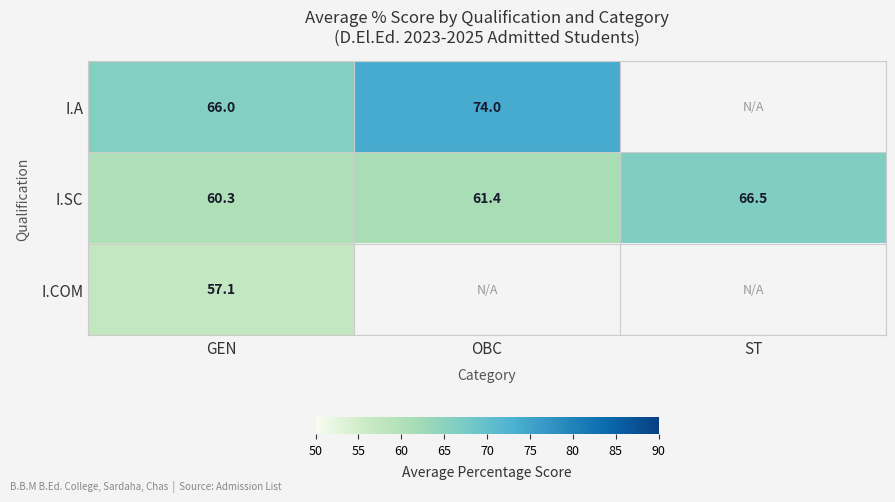

At which label does I.SC first exceed 61?

OBC